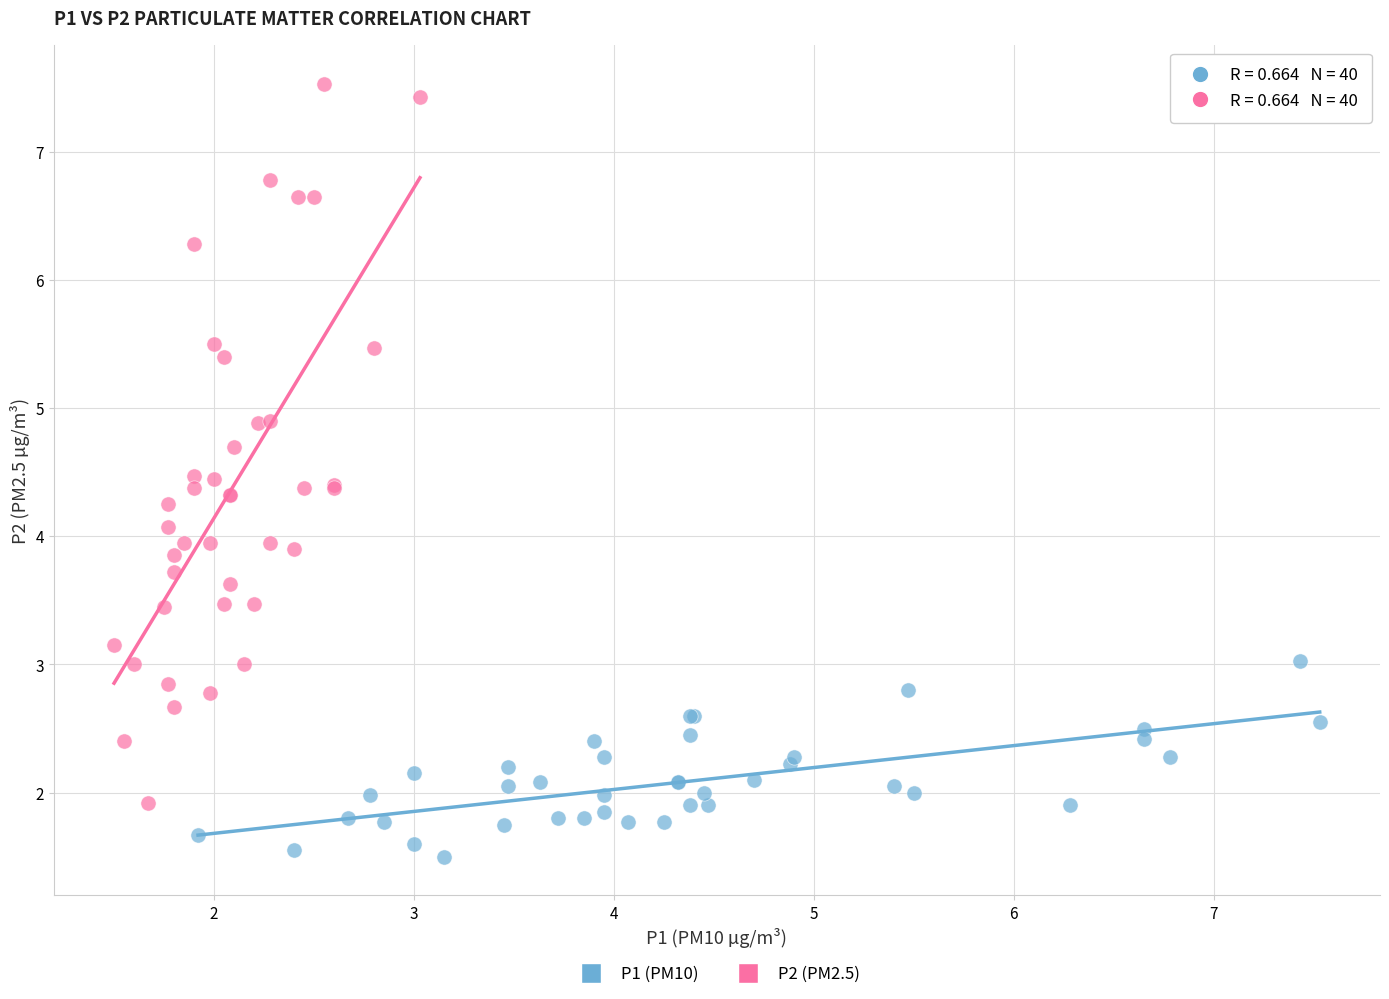

What are all the series names shown in the legend?

P1 (PM10), P2 (PM2.5)